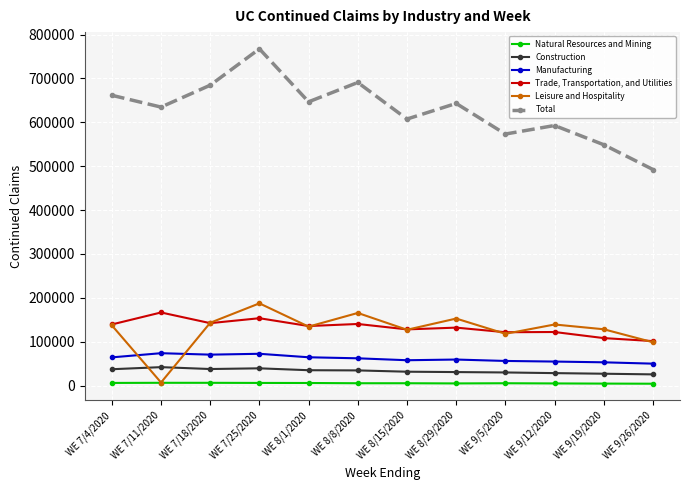

The value of Leisure and Hospitality at WE 9/19/2020 is 83394. True or false?

False